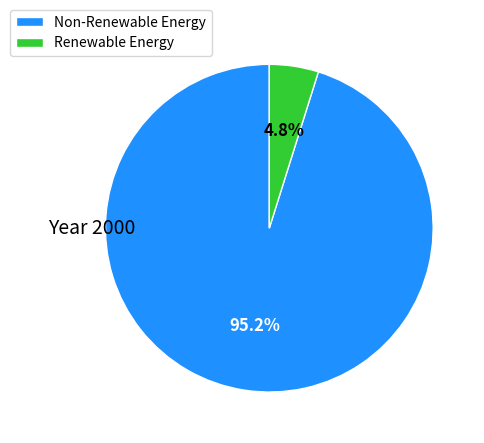

Combined, what portion of the pie is Renewable Energy and Non-Renewable Energy?

100.0%